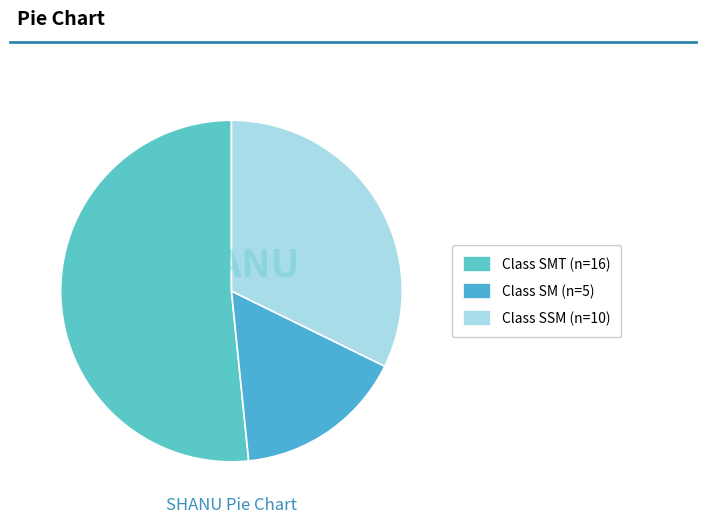

How many slices are in this pie chart?

3